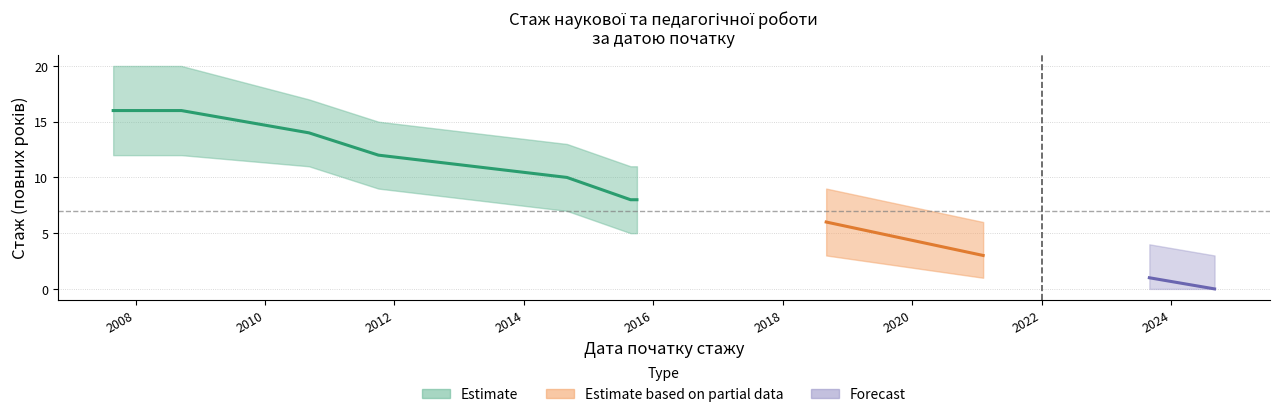

The Стаж upper series shows 11 at 2015-08-26. True or false?

True